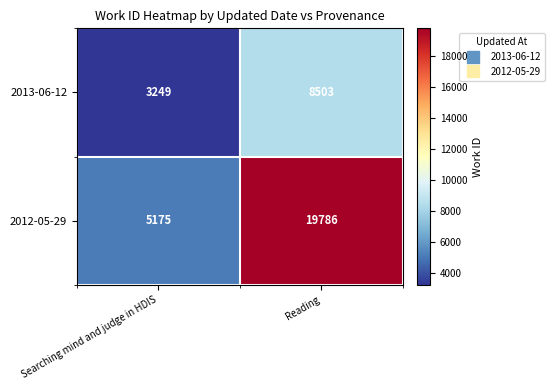

What is the lowest value of the 2012-05-29 series?

5175